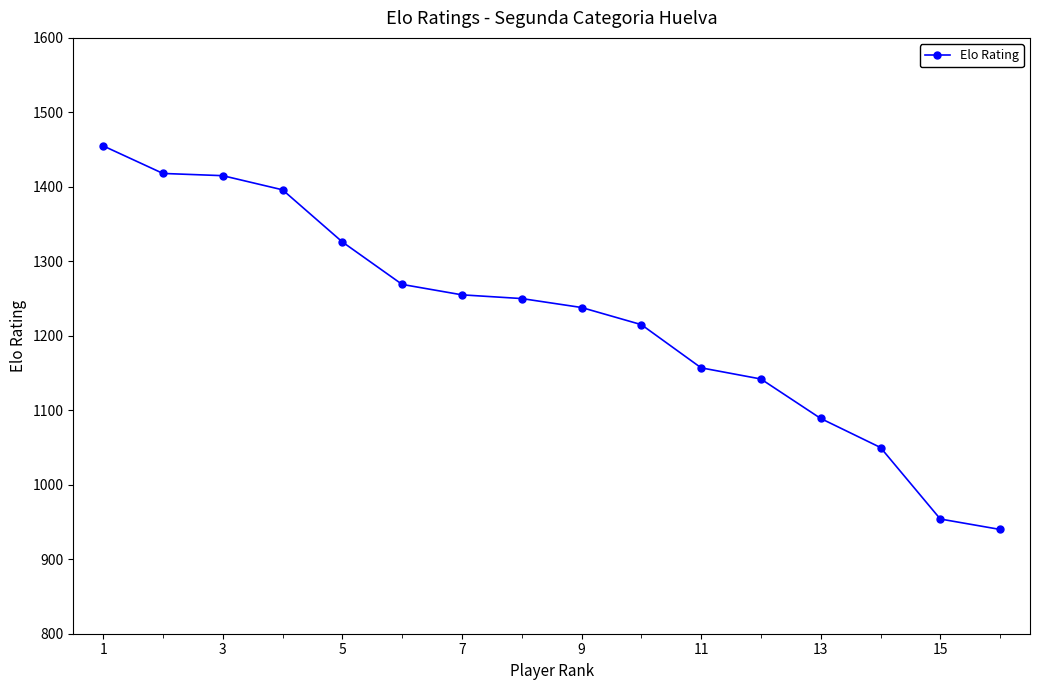

What is the value of the 2nd point from the left?

1418